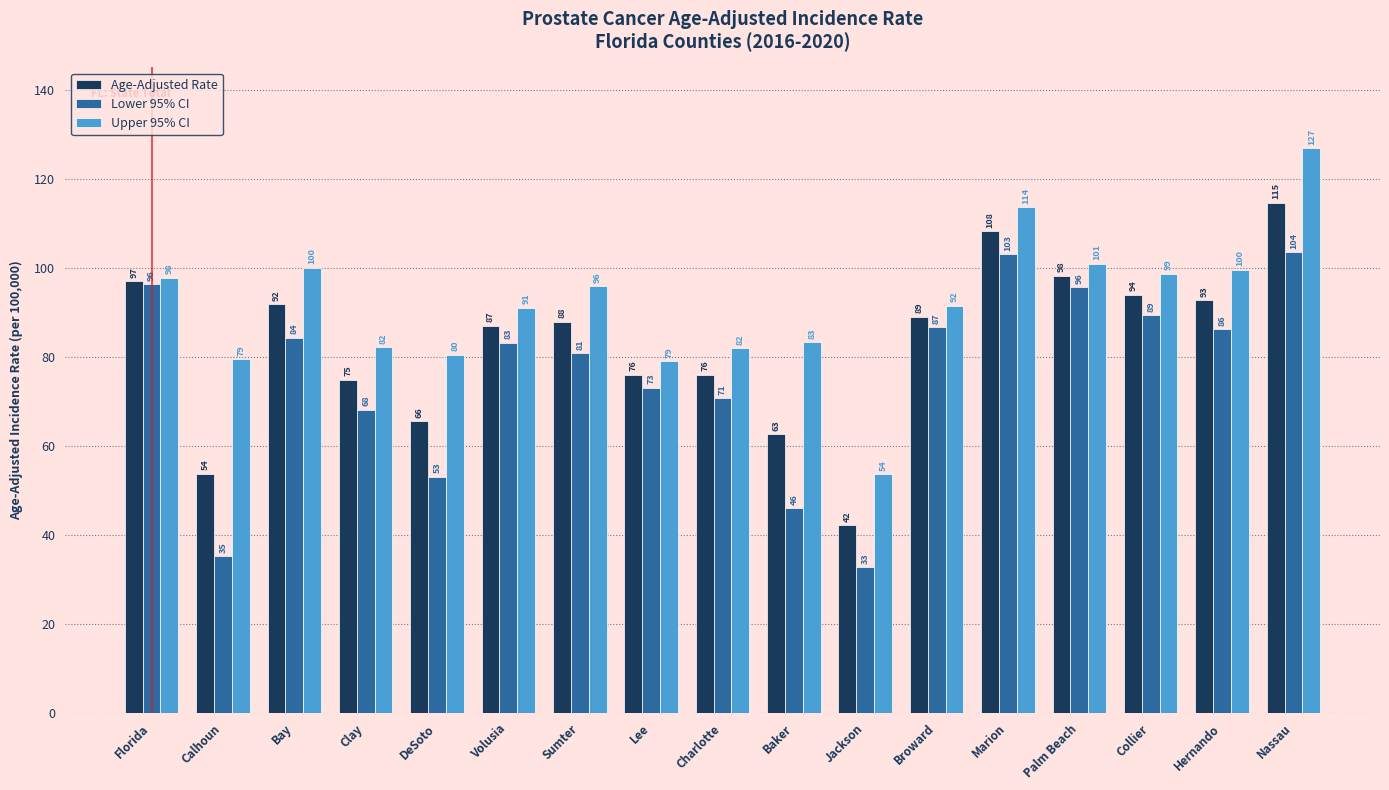

What position from the left is DeSoto?

5